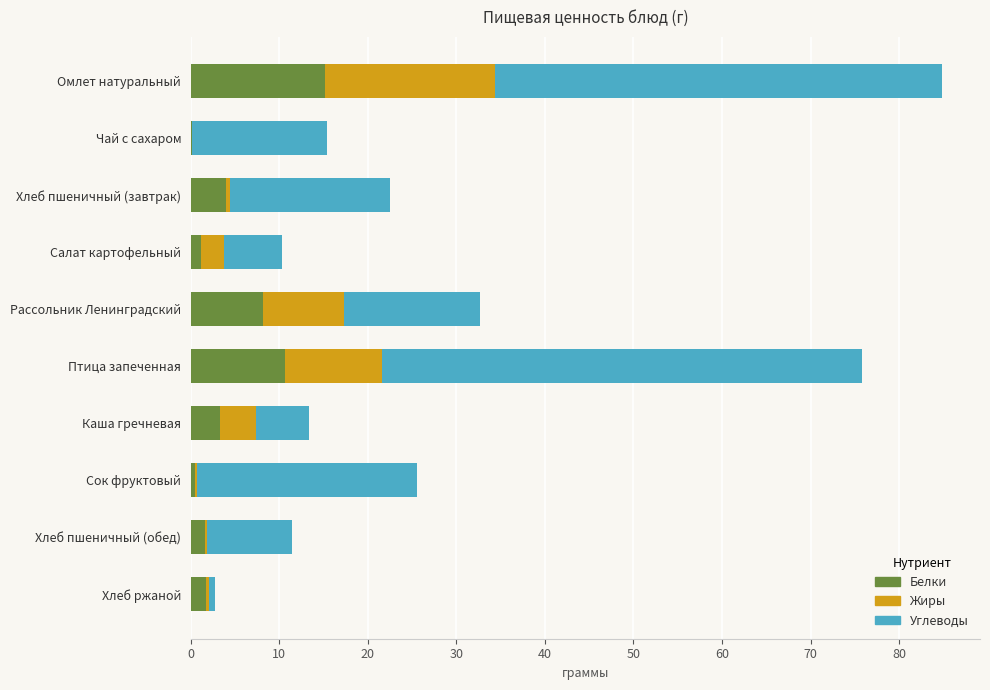

What is the highest value of the Белки series?

15.2